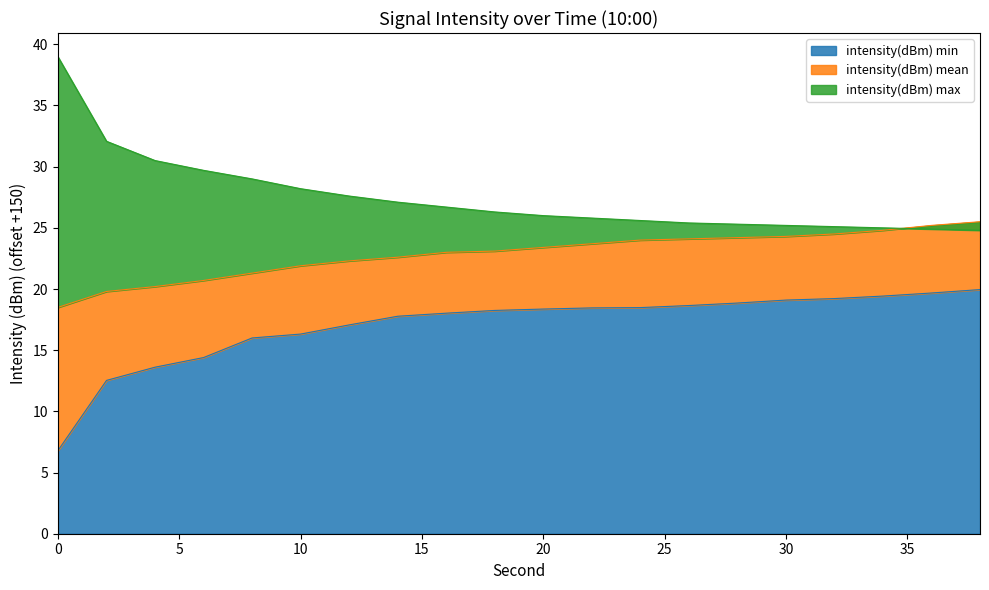

What is the average value of the intensity(dBm) mean series?

22.9